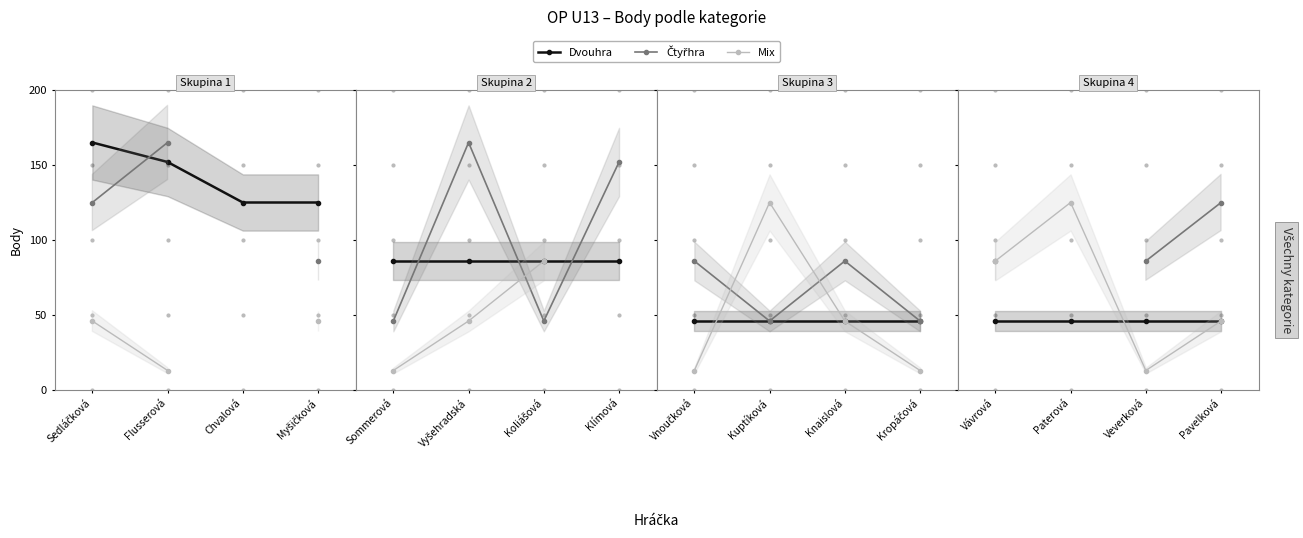

What is the label of the 1st point from the left?

Vávrová